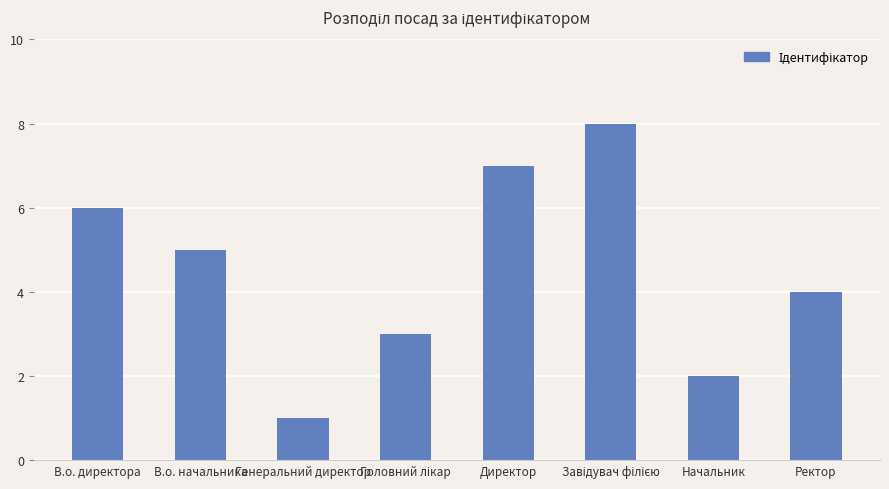

Which has a higher value, Начальник or Генеральний директор?

Начальник